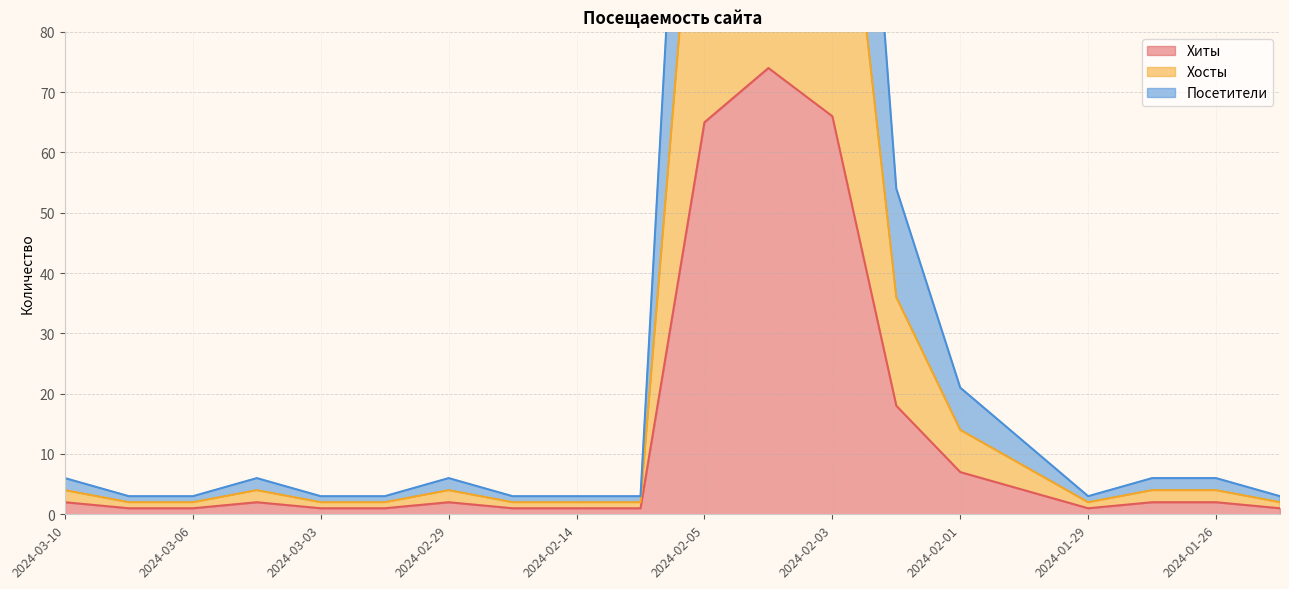

Does the chart have visible grid lines?

Yes